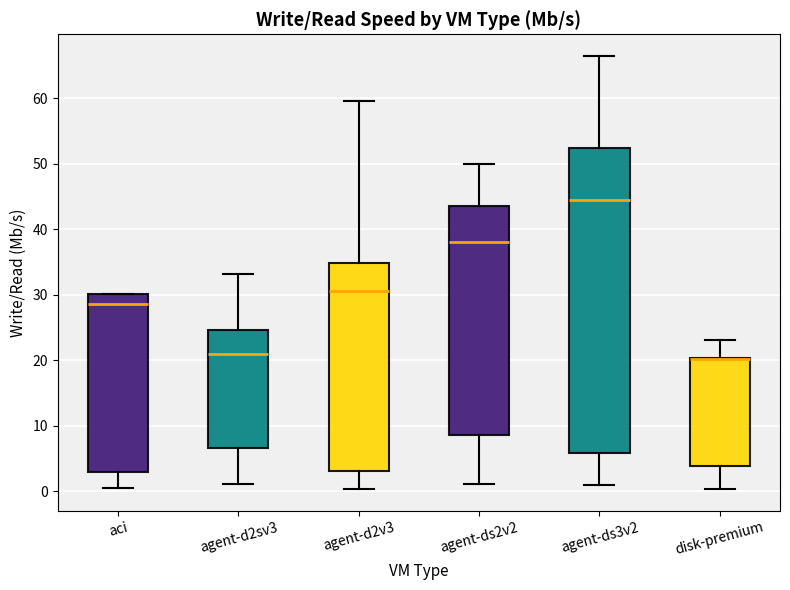

Reading left to right, transcribe this box plot: for each box, give where its median line is, the range the box spans, and where its two whiskers end, as read against the y-axis. The values are not printed on the chart, so give them approximately, as read against the axis.

aci: median 29, box 3 to 30, whiskers 0 to 30
agent-d2sv3: median 21, box 7 to 25, whiskers 1 to 33
agent-d2v3: median 31, box 3 to 35, whiskers 0 to 60
agent-ds2v2: median 38, box 9 to 44, whiskers 1 to 50
agent-ds3v2: median 44, box 6 to 52, whiskers 1 to 66
disk-premium: median 20 (drawn on the box's upper edge), box 4 to 20, whiskers 0 to 23